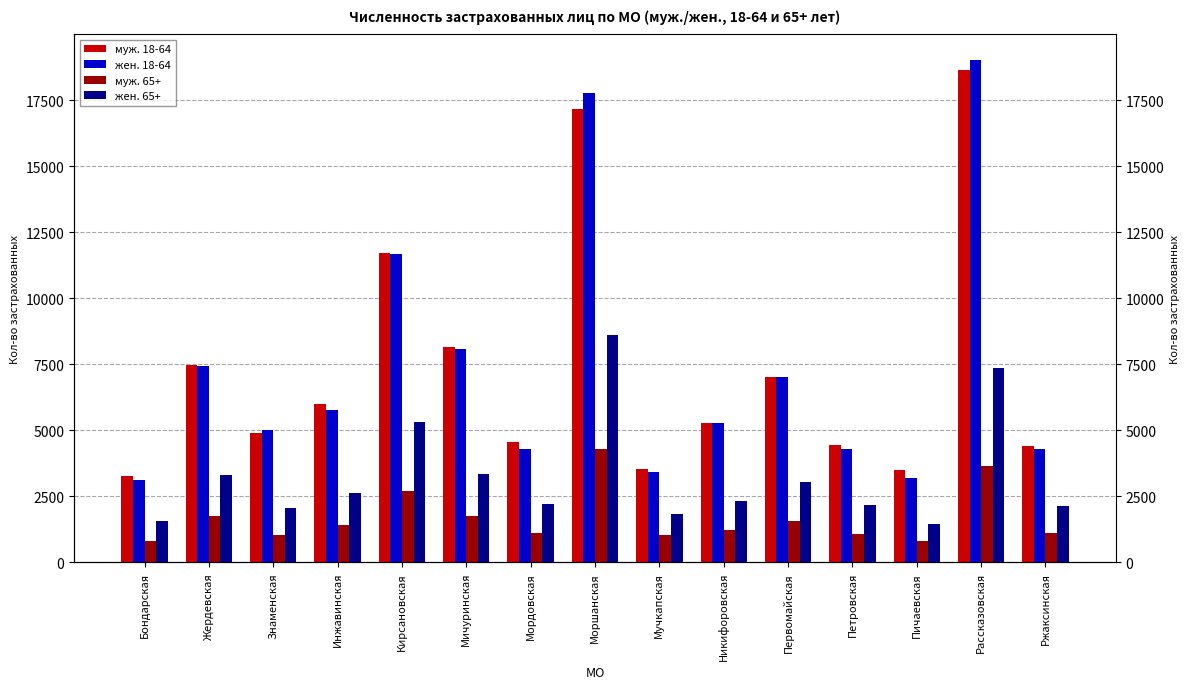

Are the bars horizontal?

No